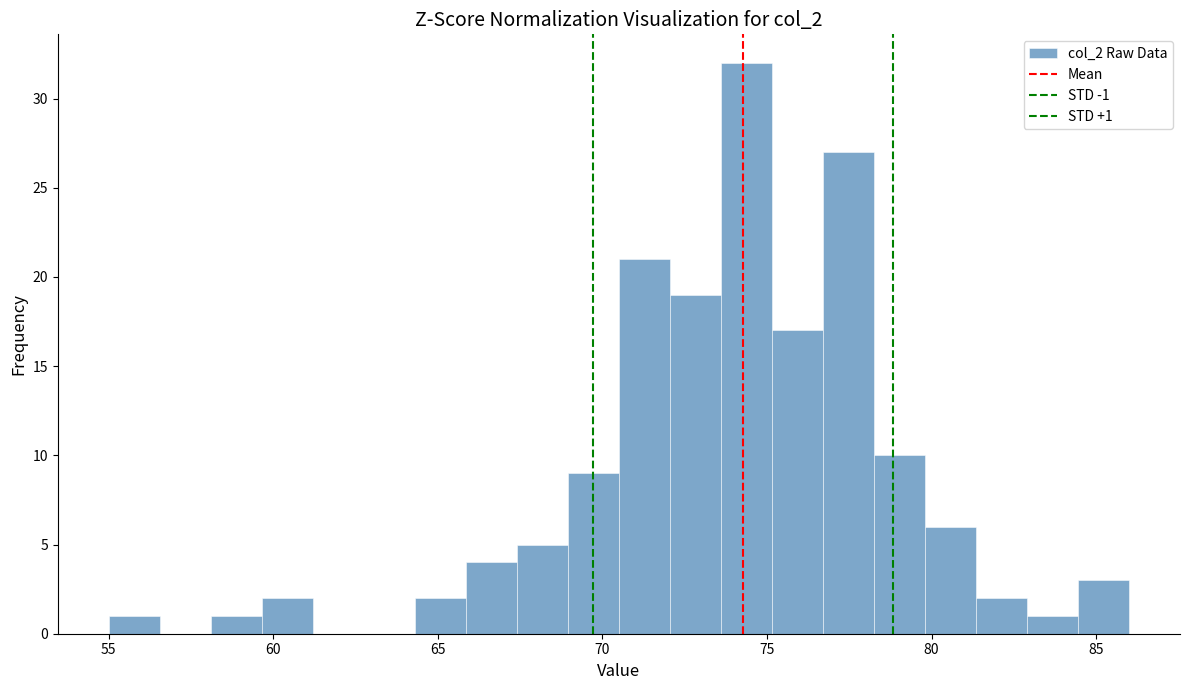

Around what value on the x-axis is the tallest bar? Give the approximate position of its centre, as read against the axis.

74.5